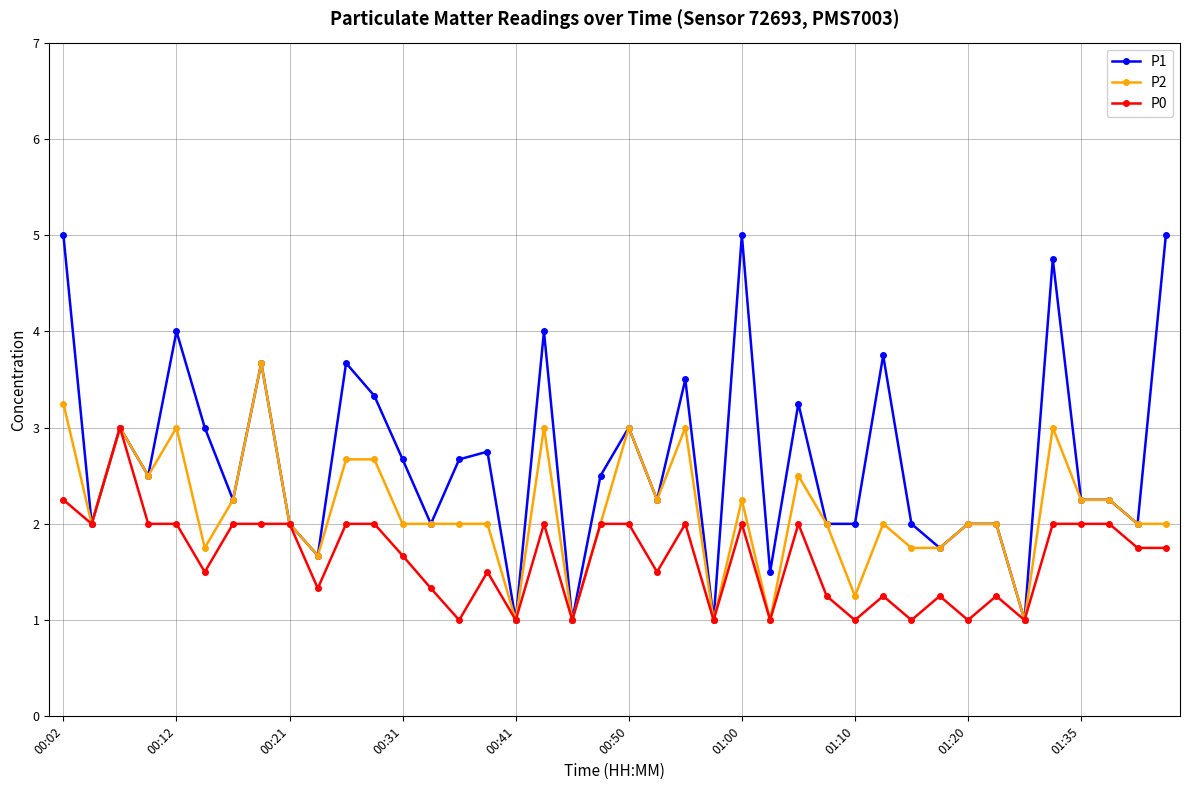

What are all the series names shown in the legend?

P1, P2, P0